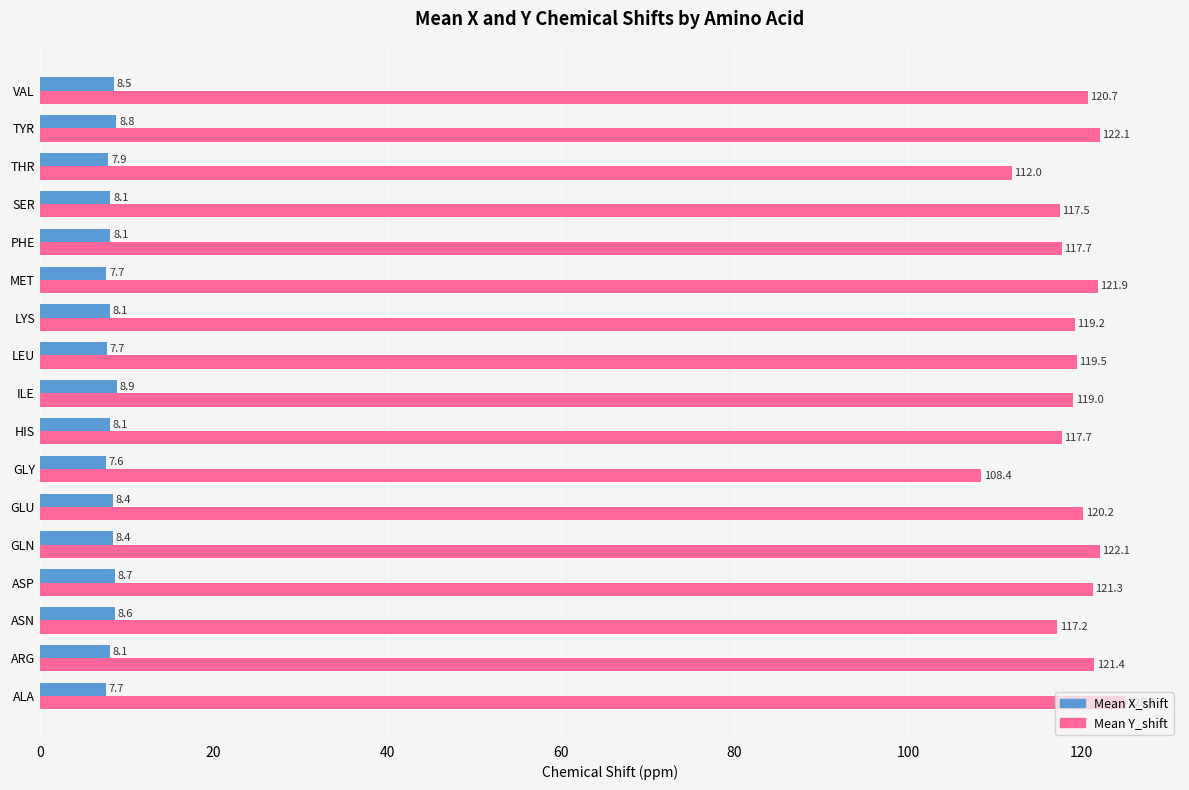

Which series has the widest spread of values?

Mean Y_shift